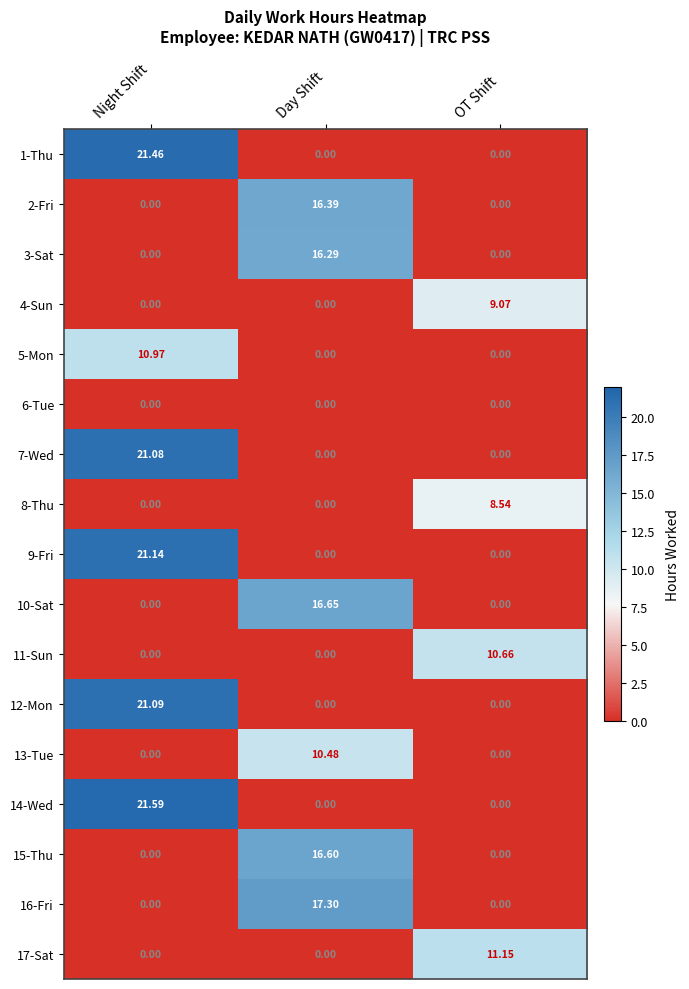

What is the total value across all series at Night Shift?

117.3